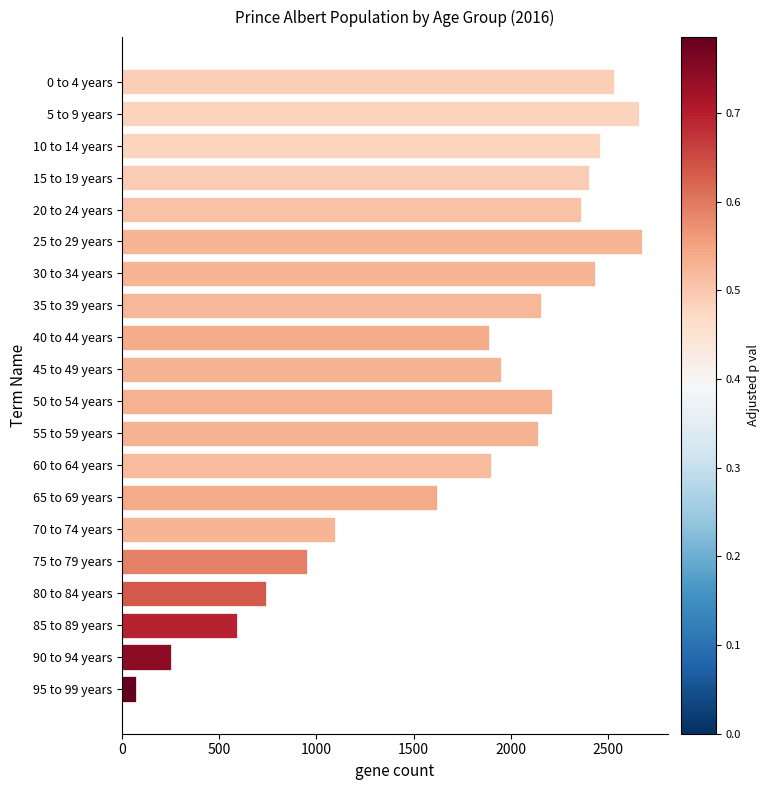

What is the approximate value at 15 to 19 years, to the nearest 10?

2400